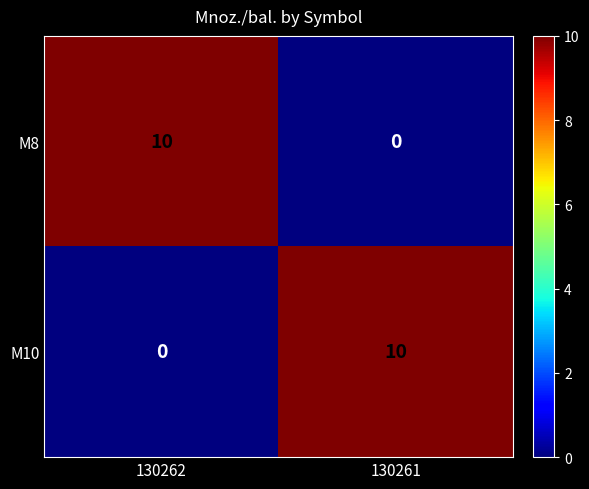

At 130262, list the series in order from smallest to largest.

M10, M8